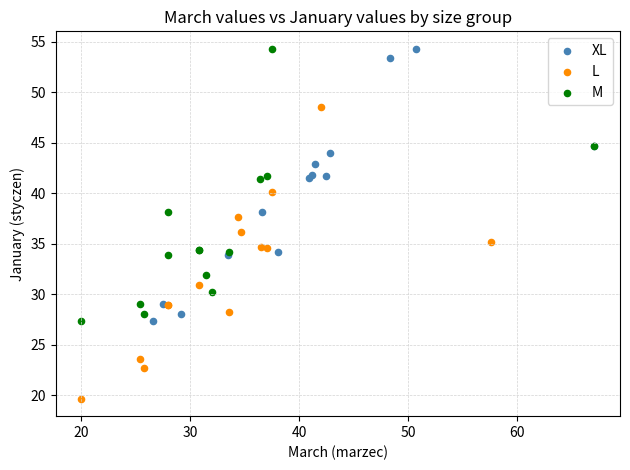

What are all the series names shown in the legend?

XL, L, M